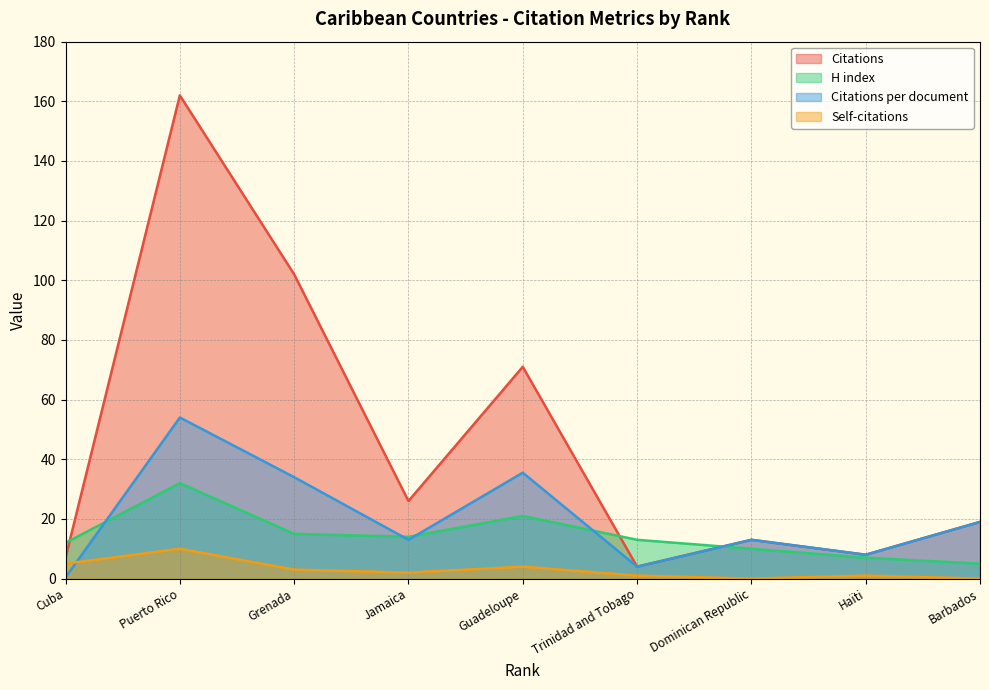

At which label does Citations reach its peak?

Puerto Rico